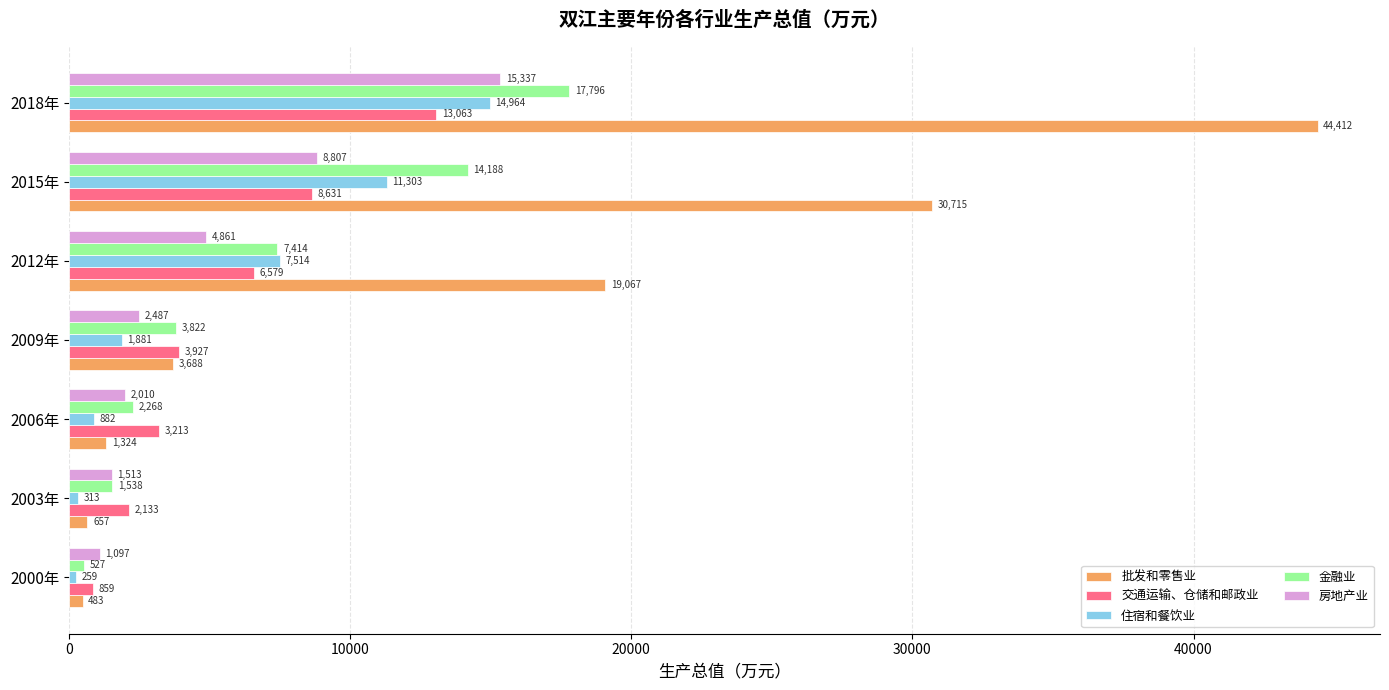

List the labels in order of 批发和零售业 value, smallest first.

2000年, 2003年, 2006年, 2009年, 2012年, 2015年, 2018年